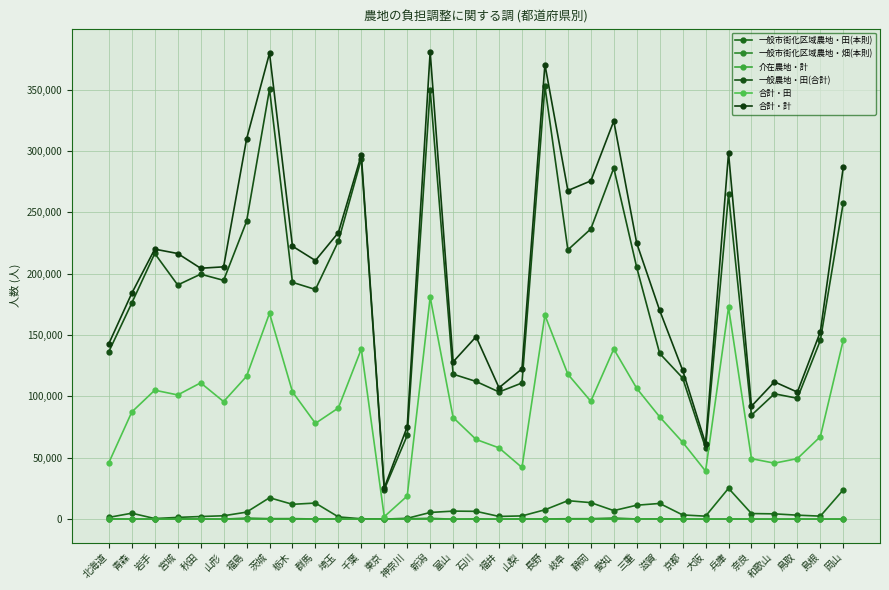

What position from the left is 三重?

24